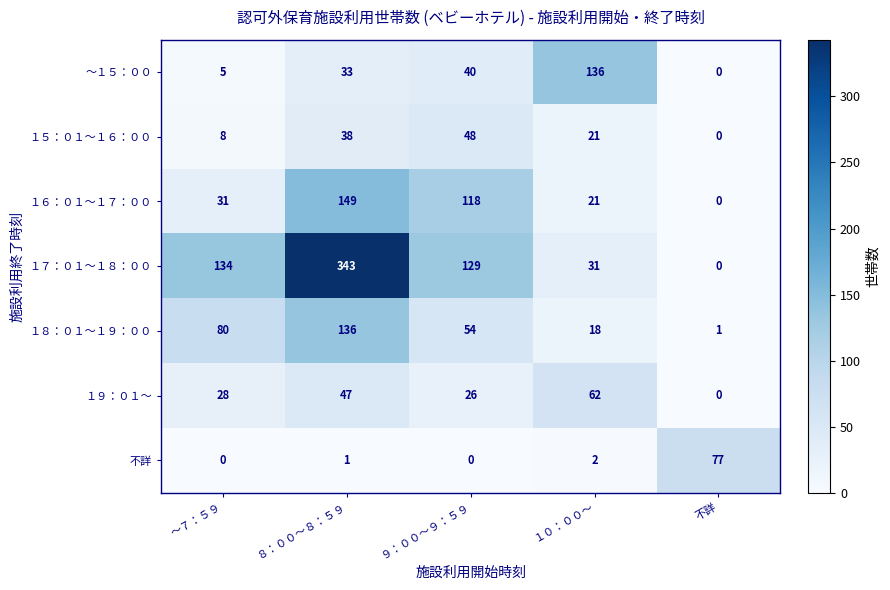

Which label corresponds to the largest value in the chart?

８：００～８：５９